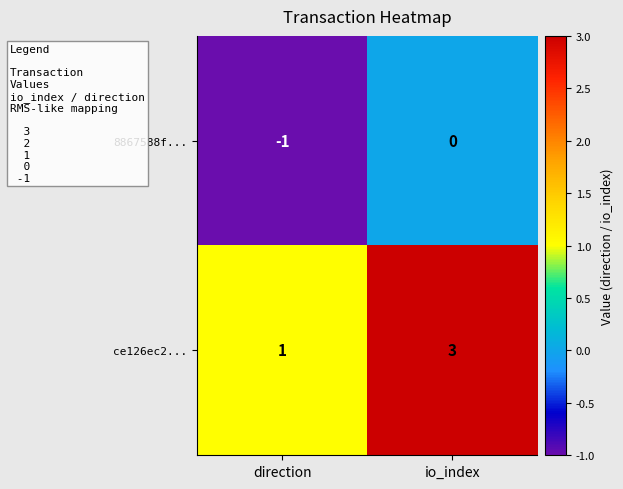

What is the smallest value displayed?

-1